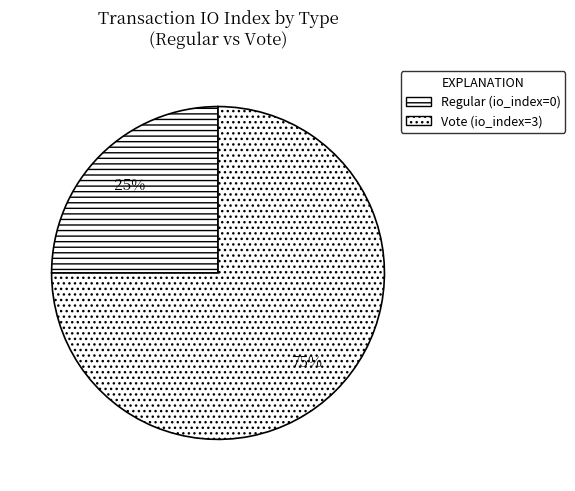

Rank the categories by value from lowest to highest.

Regular, Vote